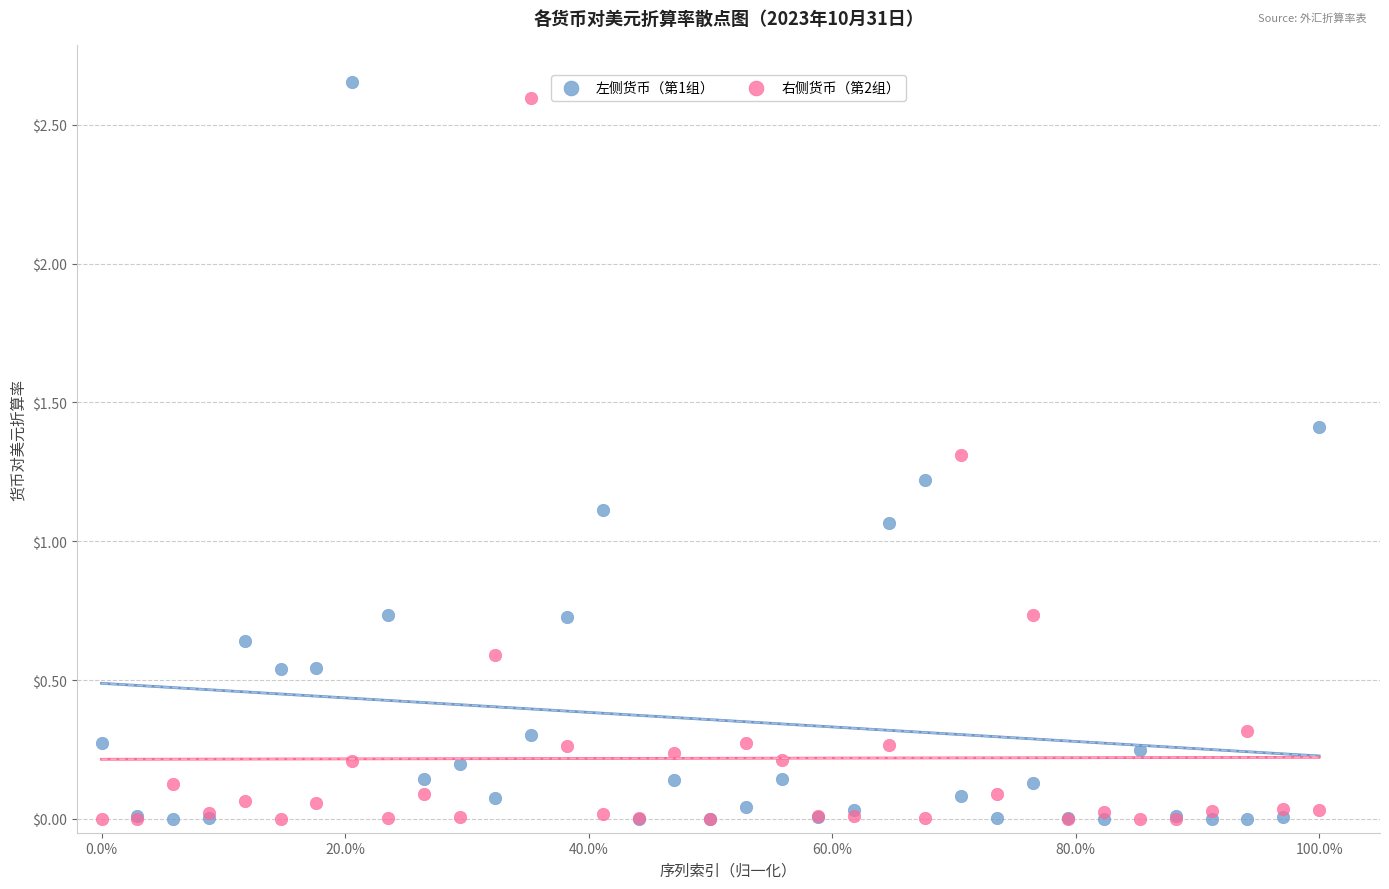

What are all the series names shown in the legend?

左侧货币（第1组）, 右侧货币（第2组）